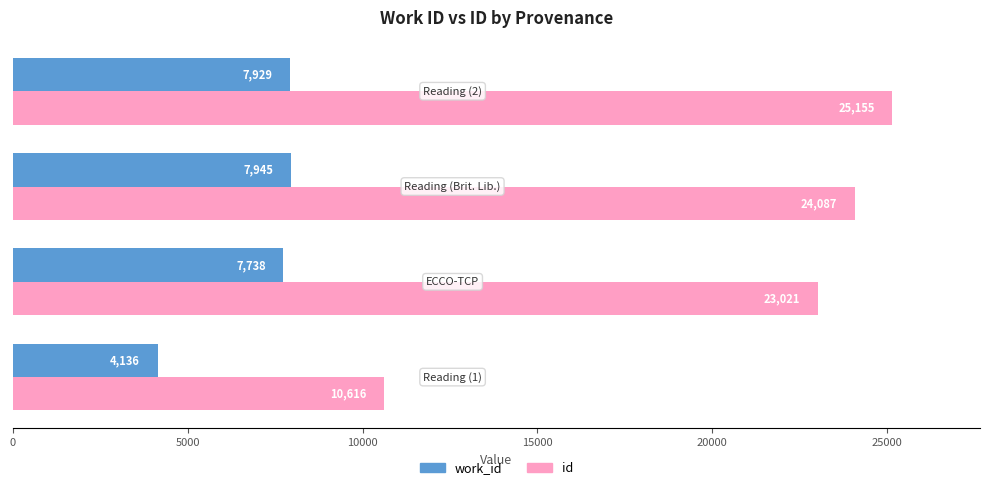

Which series has the largest range (max minus min)?

id